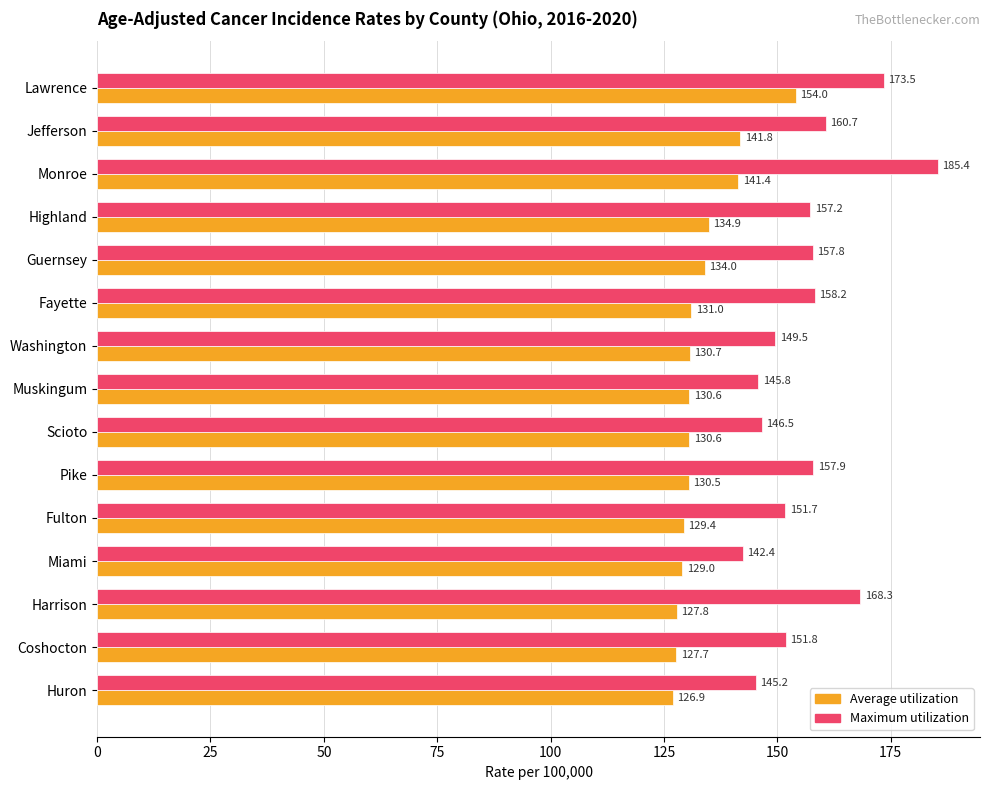

What is the difference between the maximum and second lowest values in the Maximum utilization series?

40.2